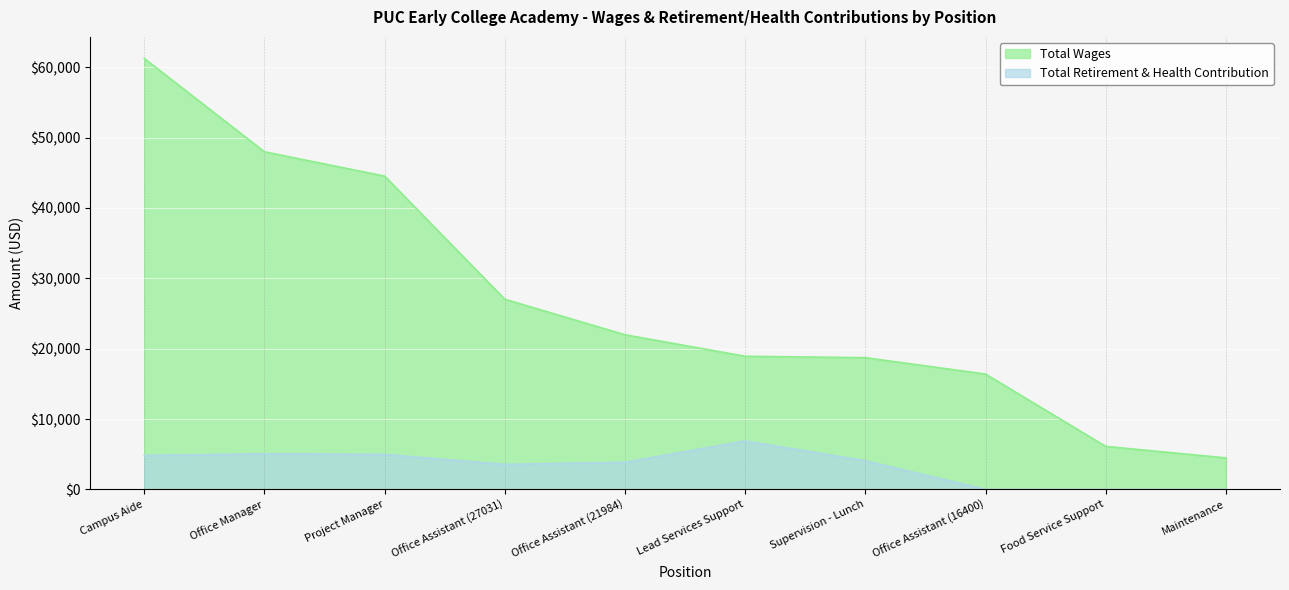

Where does the Total Retirement & Health Contribution series first go above 4073?

Campus Aide